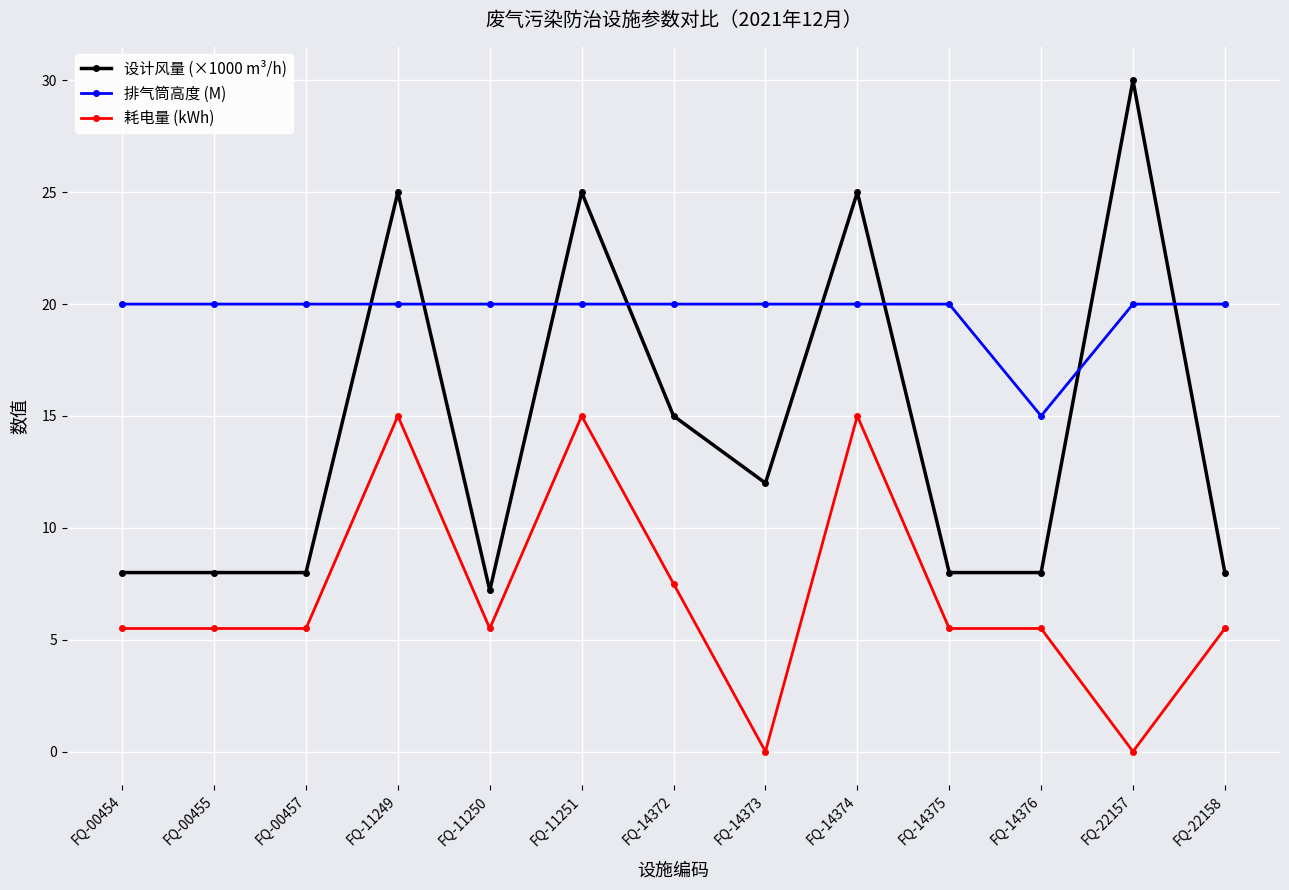

What is the value of the 设计风量 (×1000 m³/h) point at the 12th from the left?

30.0